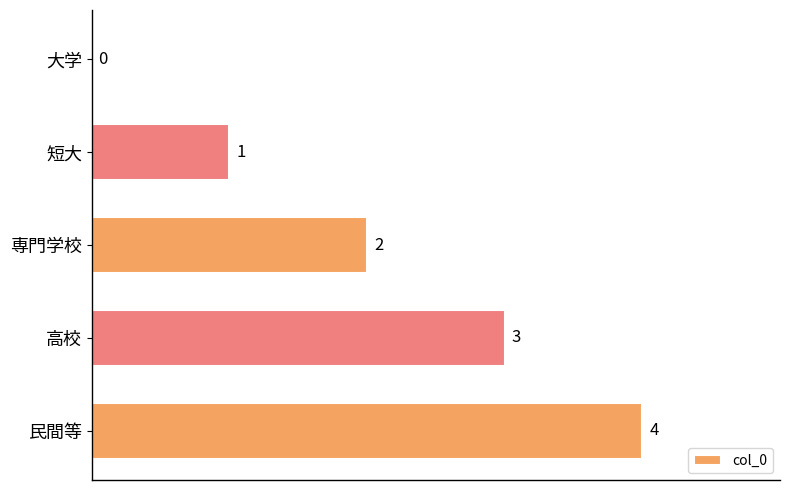

At which category does the chart reach its peak across all series?

民間等